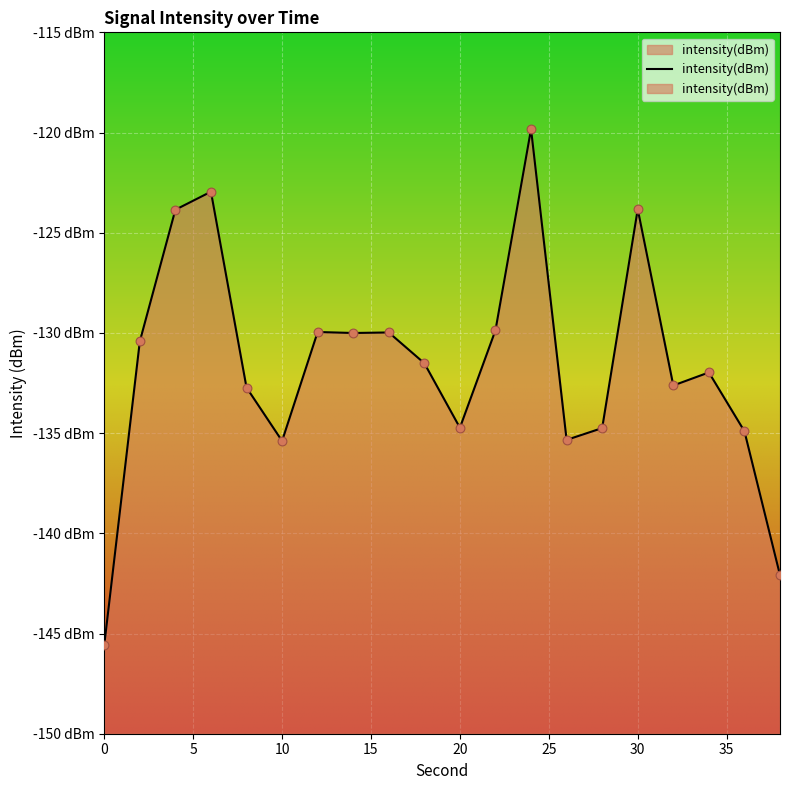

Which has a higher value, 36 or 2?

2